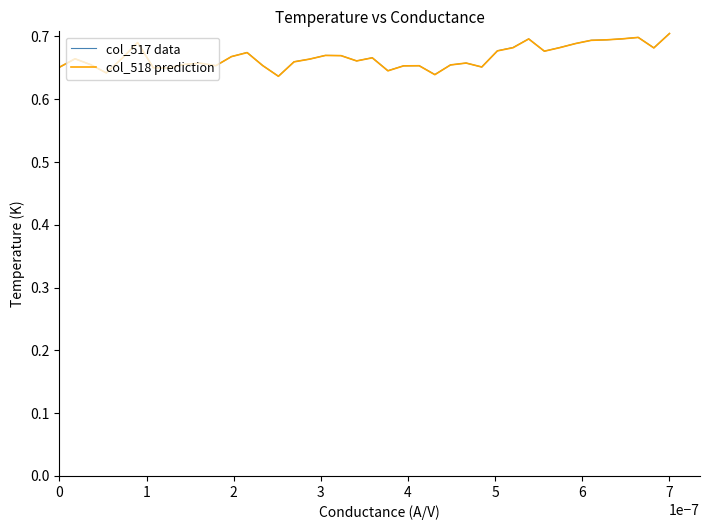

What is the minimum value shown in the chart?

0.6